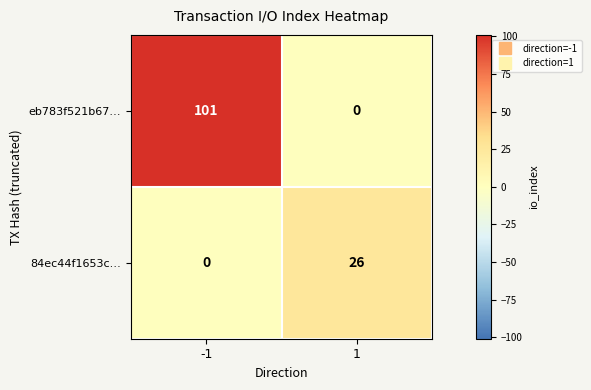

List the labels in order of eb783f521b67… value, smallest first.

1, -1